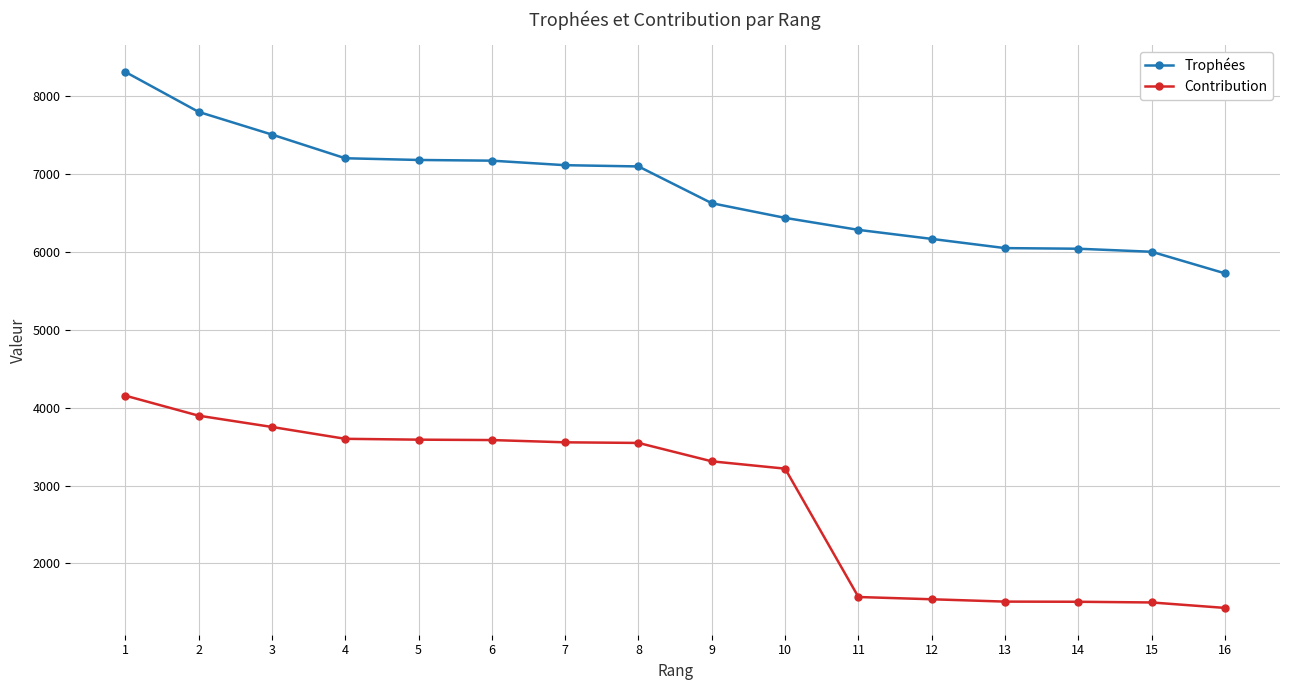

Rank the series at 2 from highest to lowest value.

Trophées, Contribution